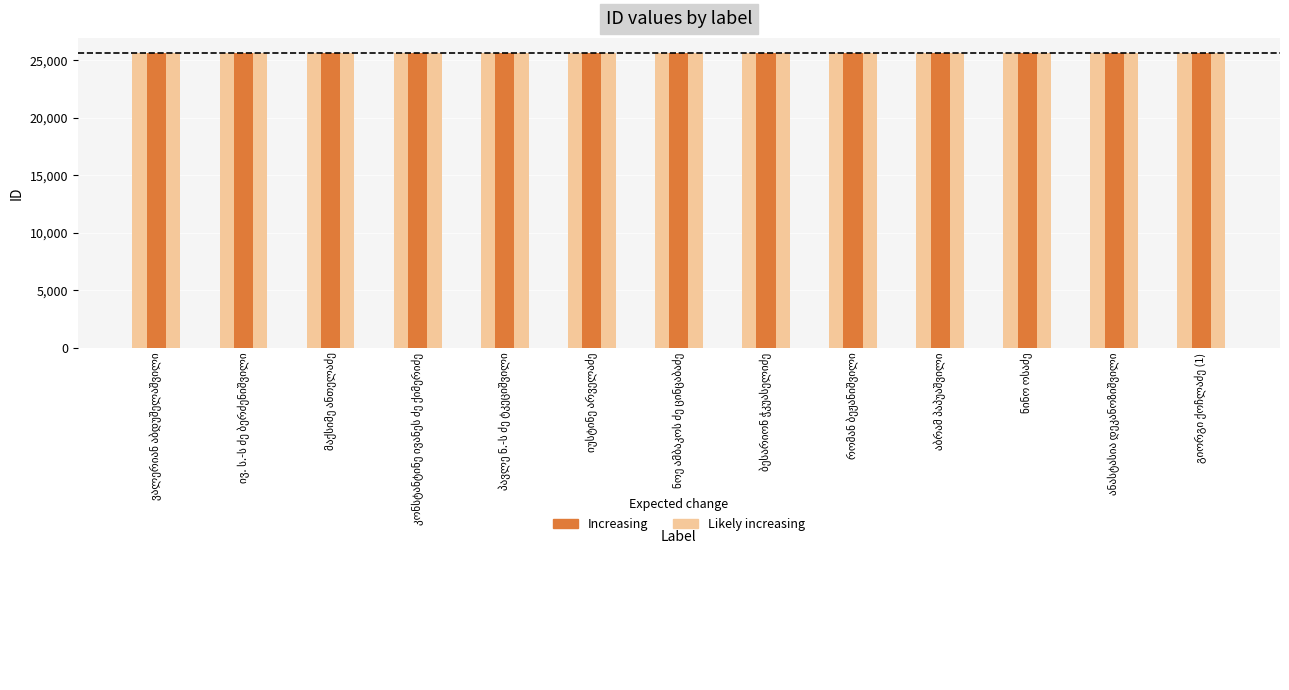

Is the value of Likely increasing at ბესარიონ ჭკუასელიძე greater than the value of Increasing at გიორგი ქოჩლაძე (1)?

No